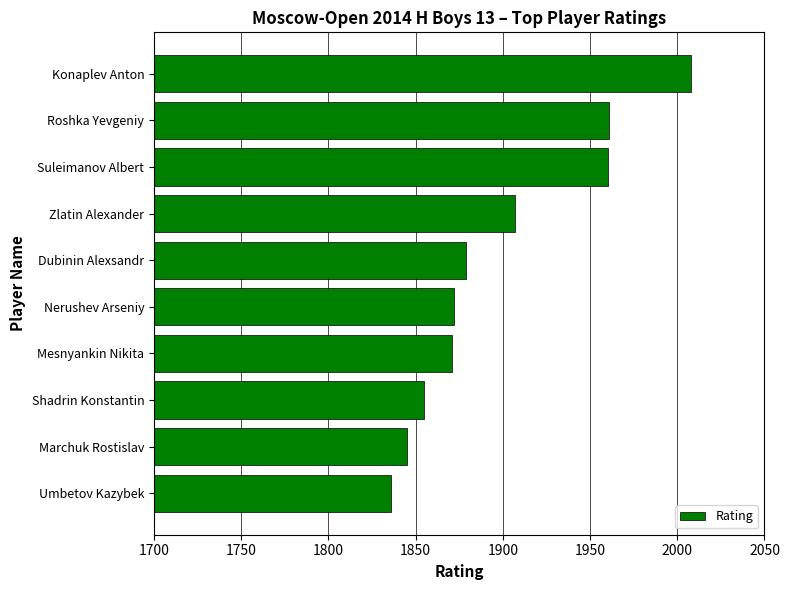

Is it true that the value at Dubinin Alexsandr is 3142?

False